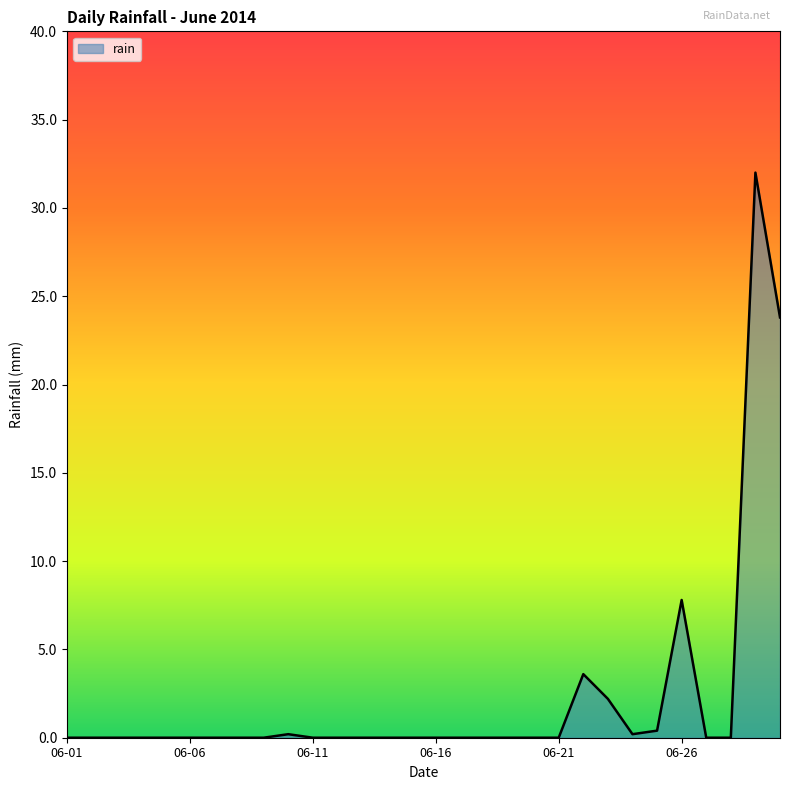

What is the maximum value shown in the chart?

32.0